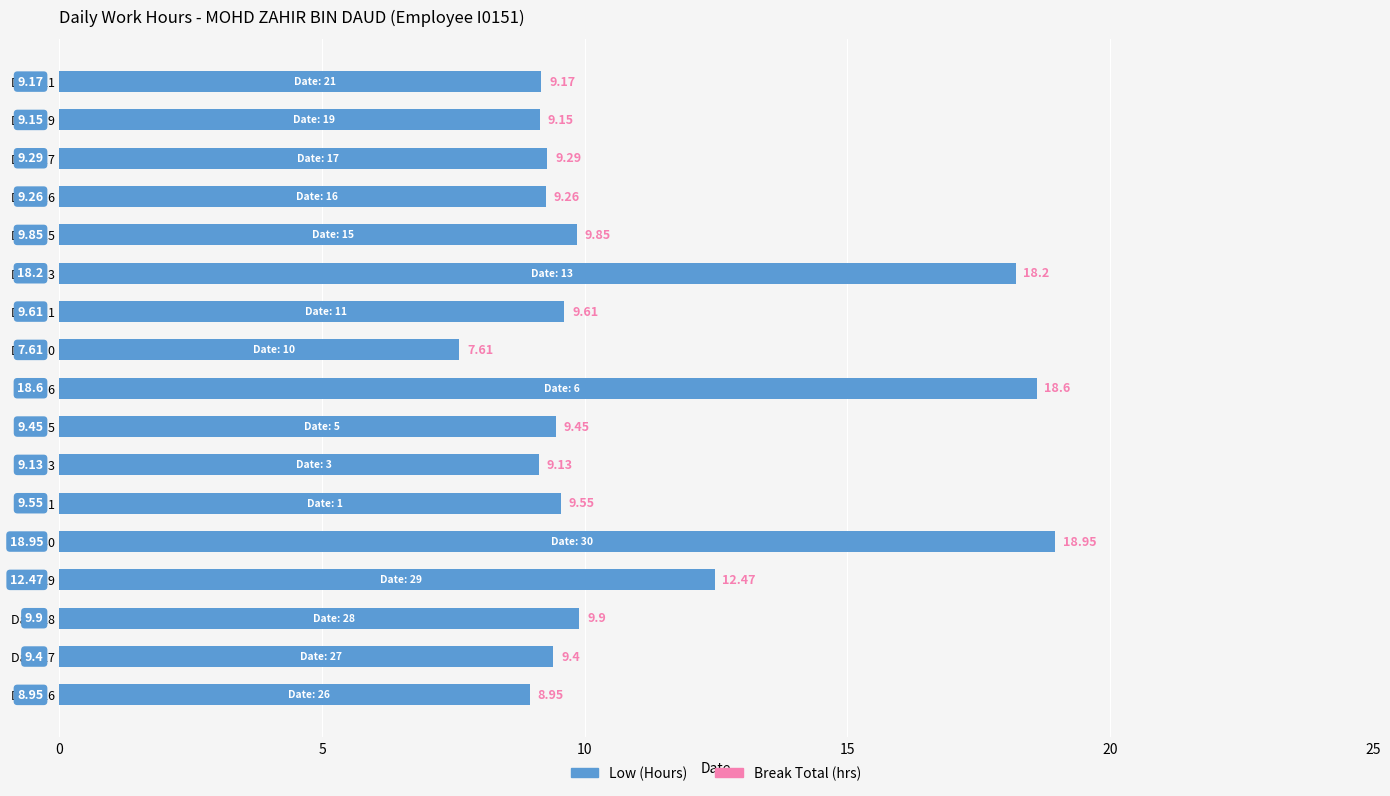

What is the sum of the values at Date 17 and Date 13?

27.5